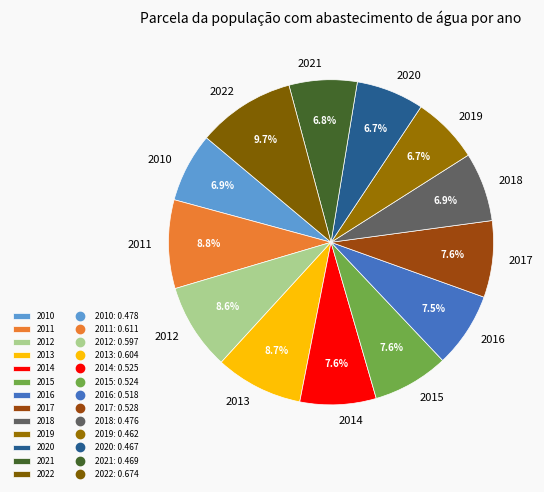

What portion of the pie excludes 2011?

91.2%